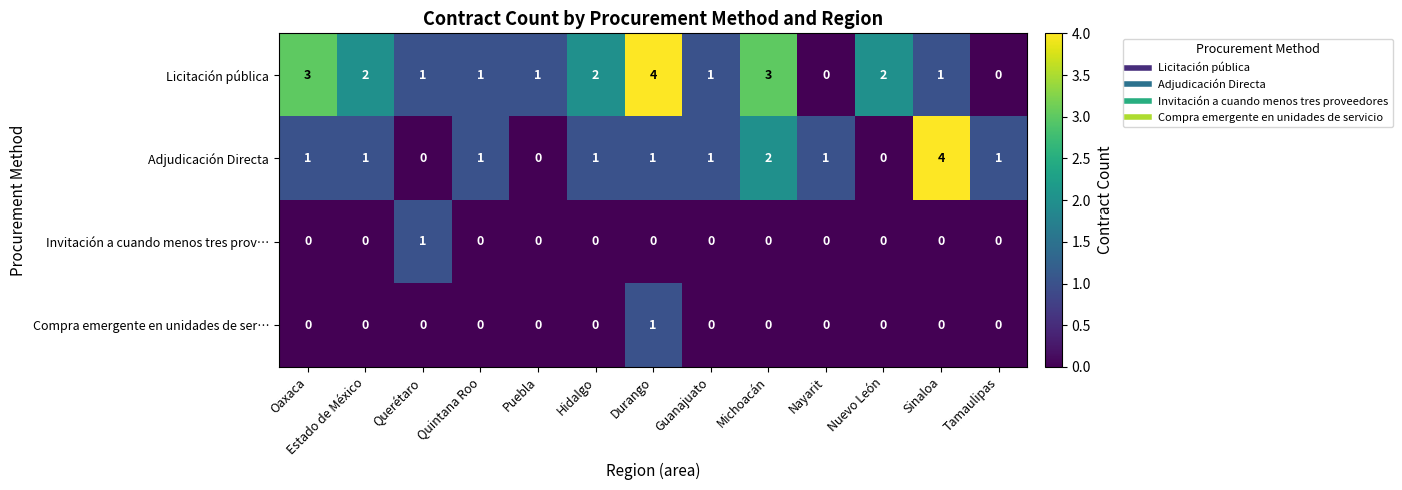

What is the sum of all Adjudicación Directa values?

14